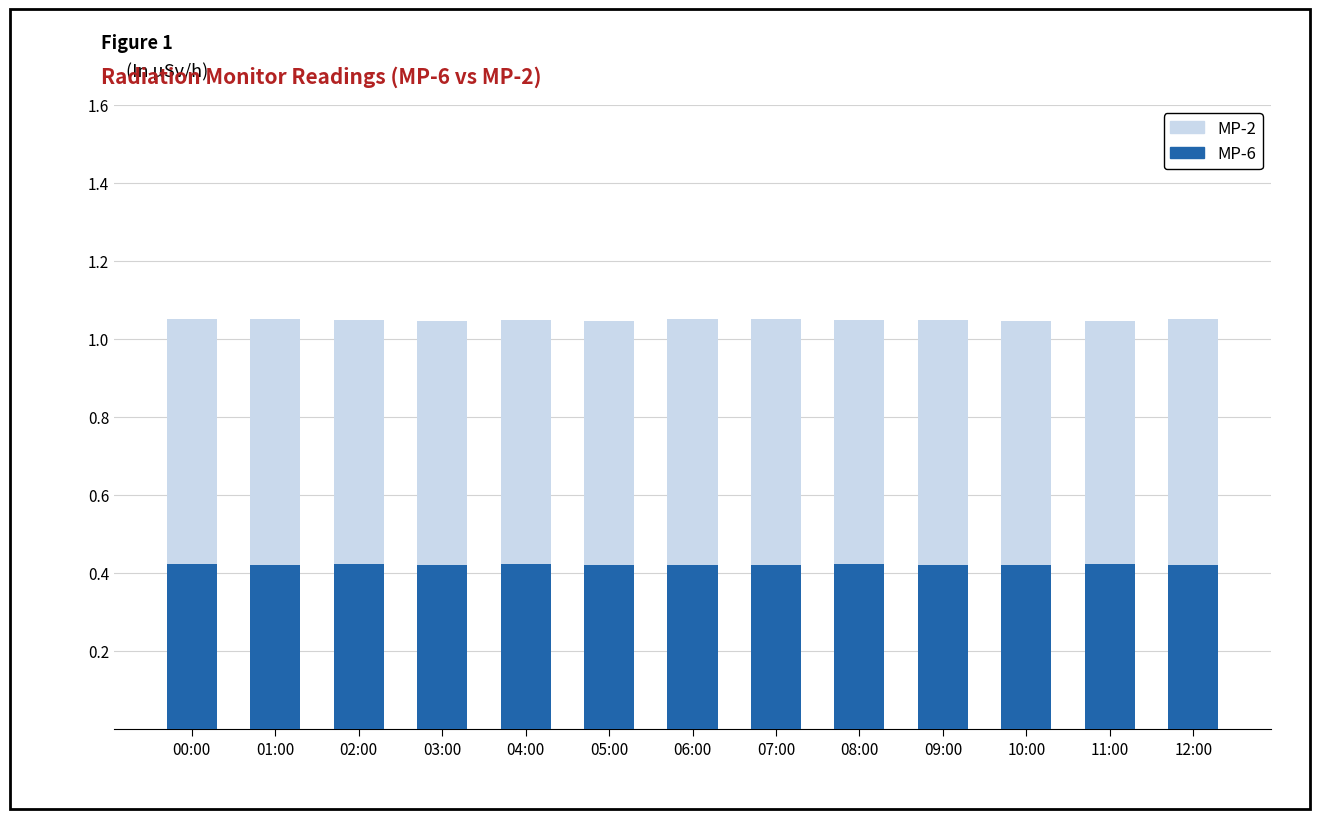

What is the total value across all series at 05:00?

1.0